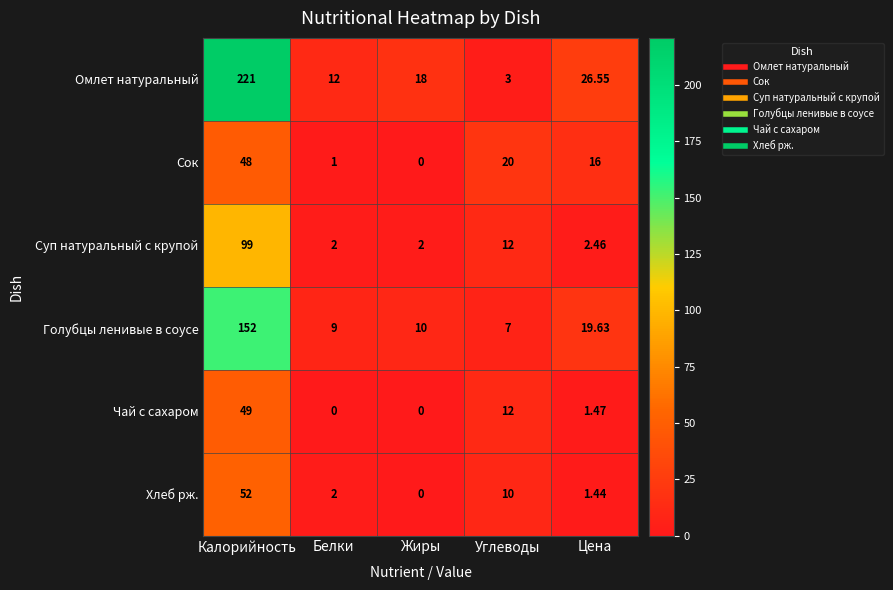

Which series has the largest range (max minus min)?

Омлет натуральный